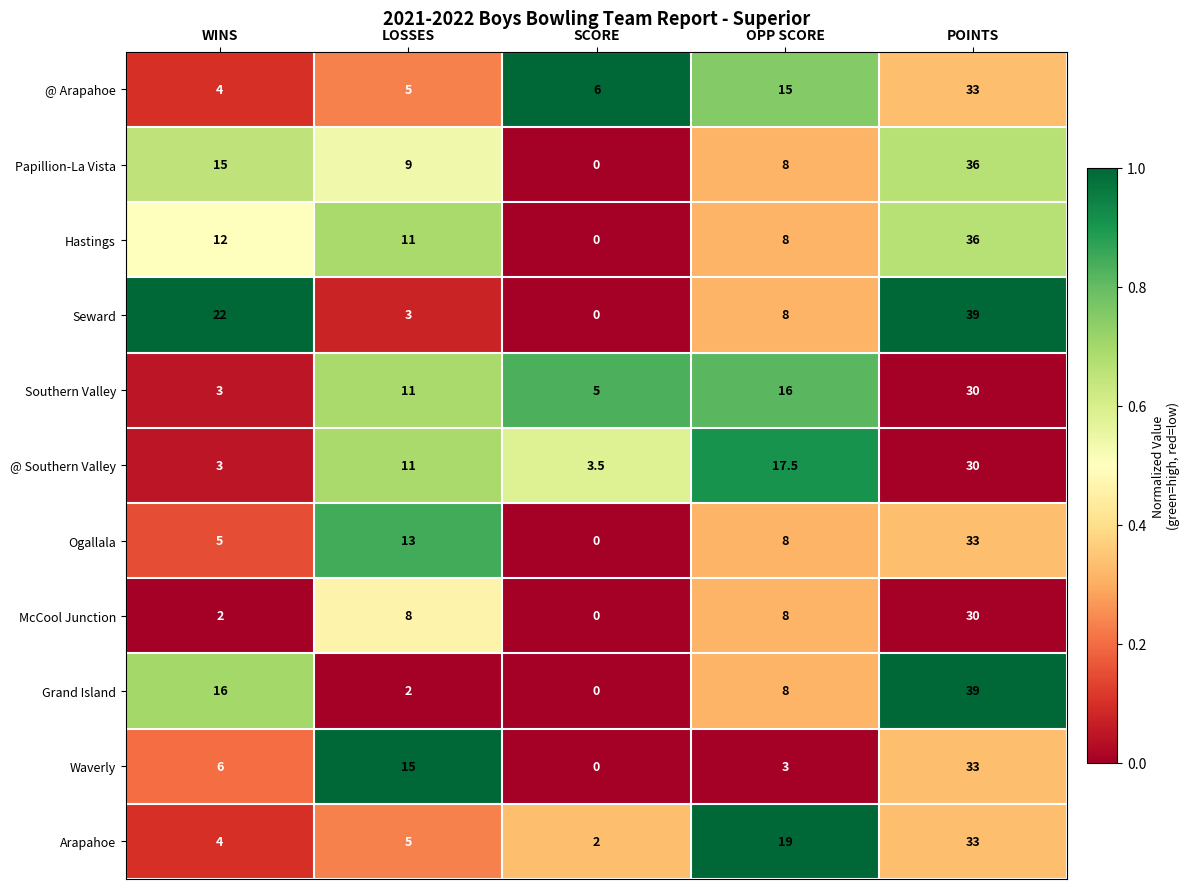

Which series changed the most between LOSSES and OPP SCORE?

Arapahoe